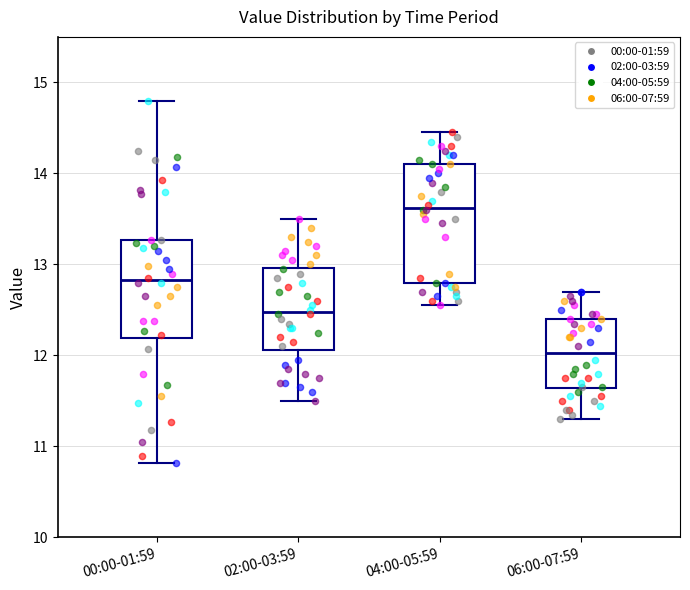

Reading left to right, transcribe this box plot: for each box, give where its median line is, the range the box spans, and where its two whiskers end, as read against the y-axis. The values are not printed on the chart, so give them approximately, as read against the axis.

00:00-01:59: median 12.8, box 12.2 to 13.3, whiskers 10.8 to 14.8
02:00-03:59: median 12.5, box 12.1 to 13.0, whiskers 11.5 to 13.5
04:00-05:59: median 13.6, box 12.8 to 14.1, whiskers 12.6 to 14.5
06:00-07:59: median 12.0, box 11.6 to 12.4, whiskers 11.3 to 12.7